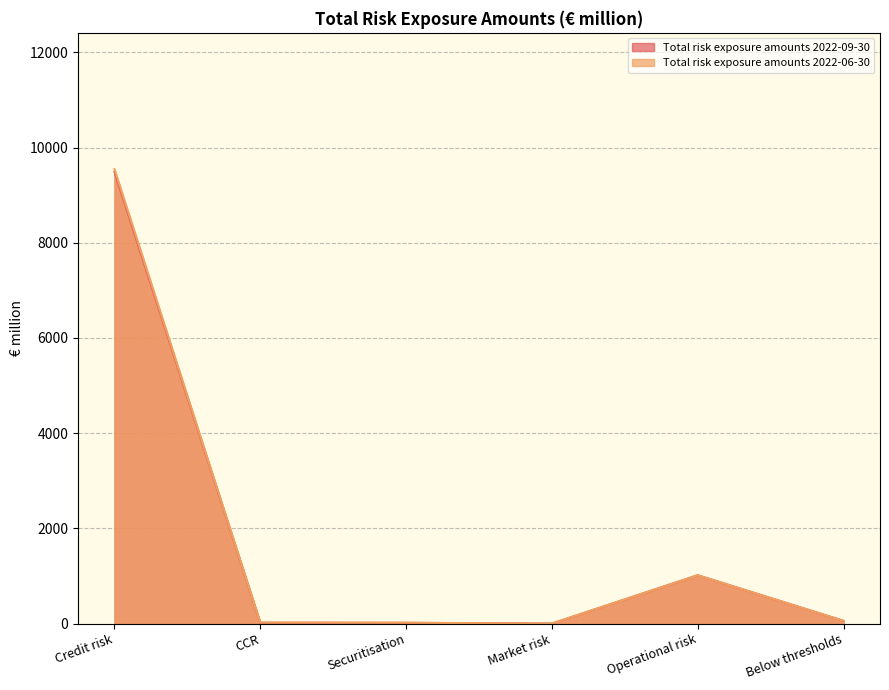

What is the sum of all Total risk exposure amounts 2022-06-30 values?

10658